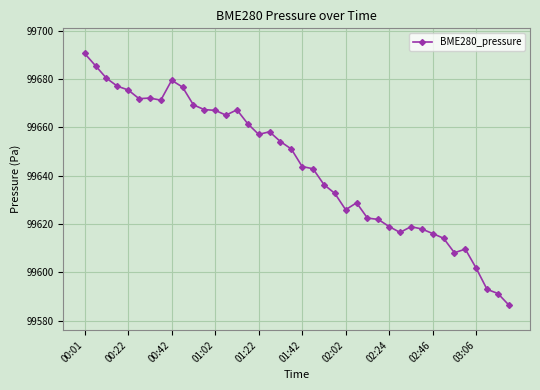

What is the maximum value shown in the chart?

99690.5